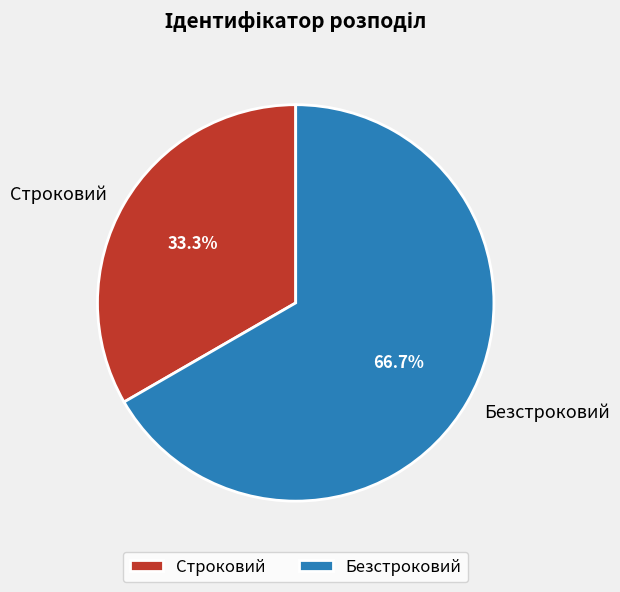

Which slice is the largest?

Безстроковий